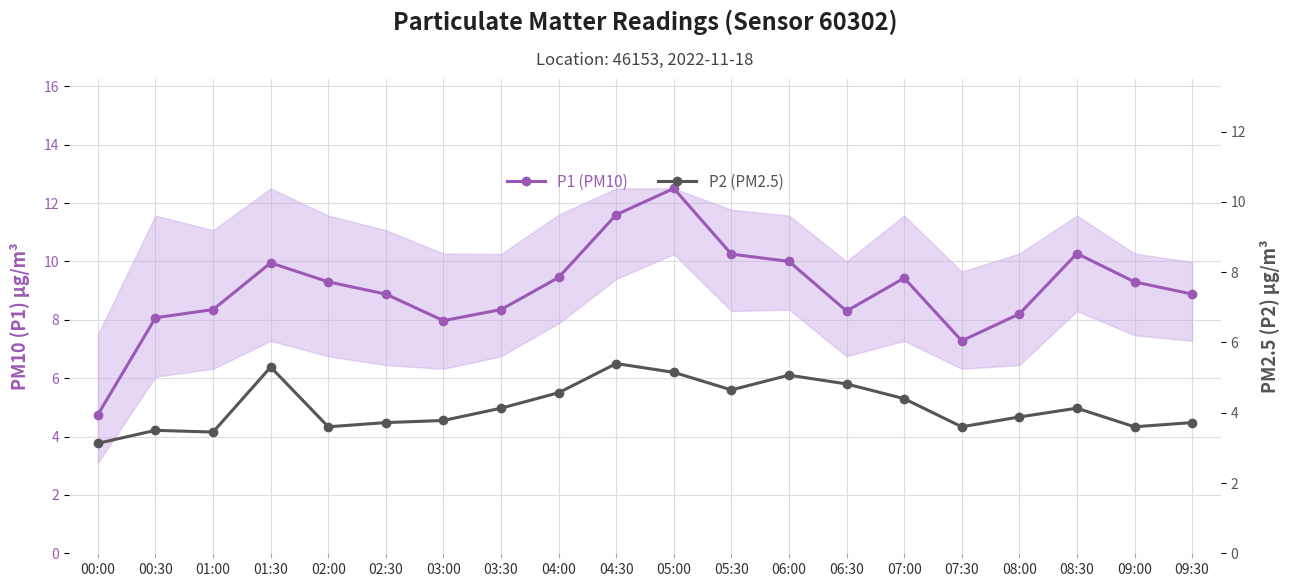

What is the smallest value displayed?

3.1